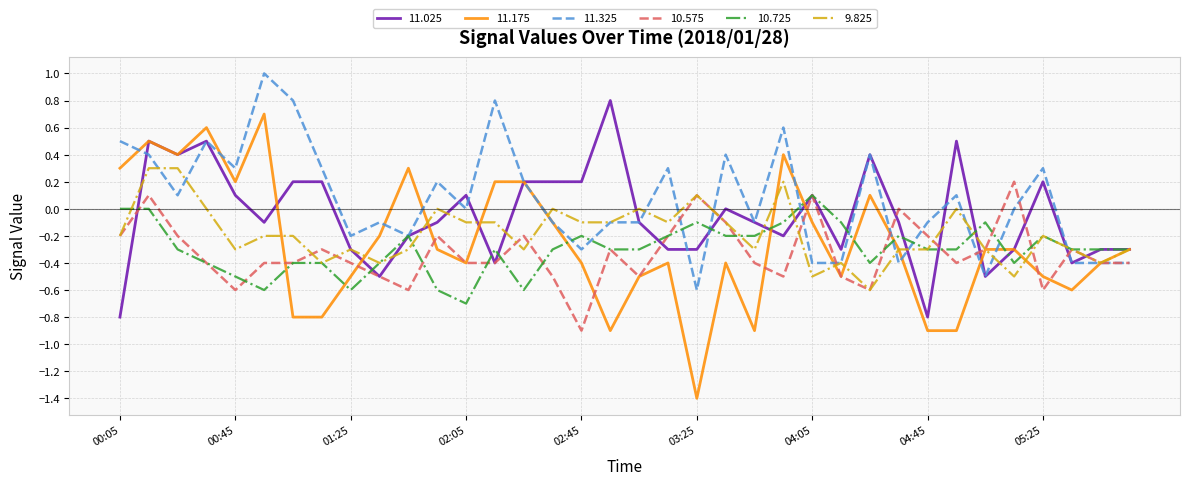

What is the highest value of the 9.825 series?

0.3